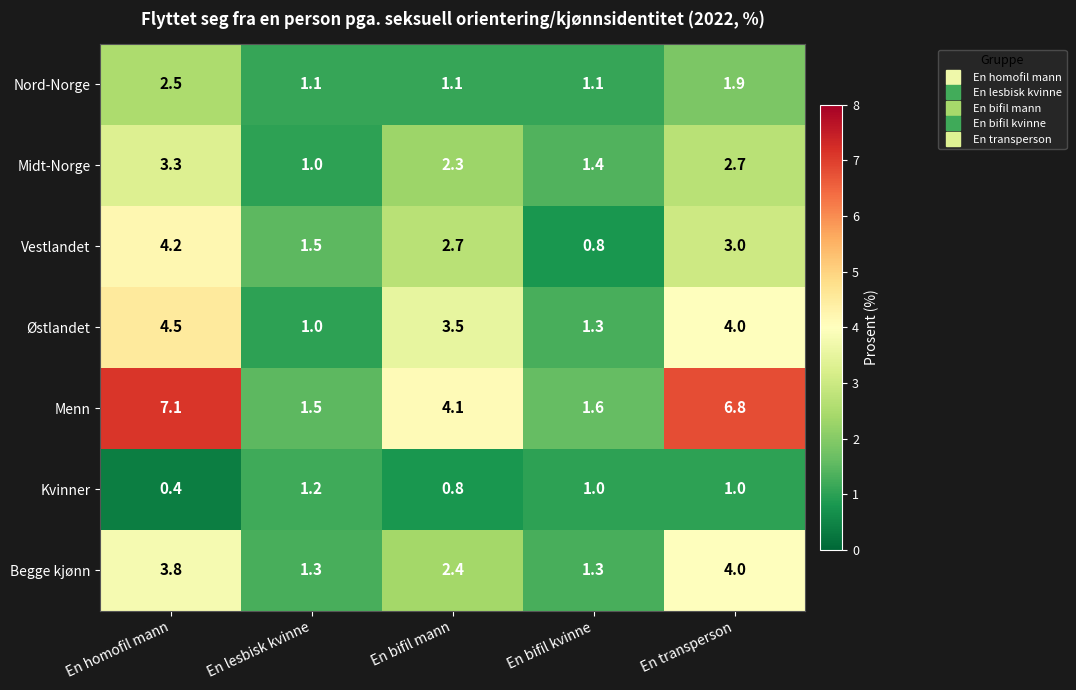

What is the difference between the maximum and second lowest values in the Menn series?

5.5